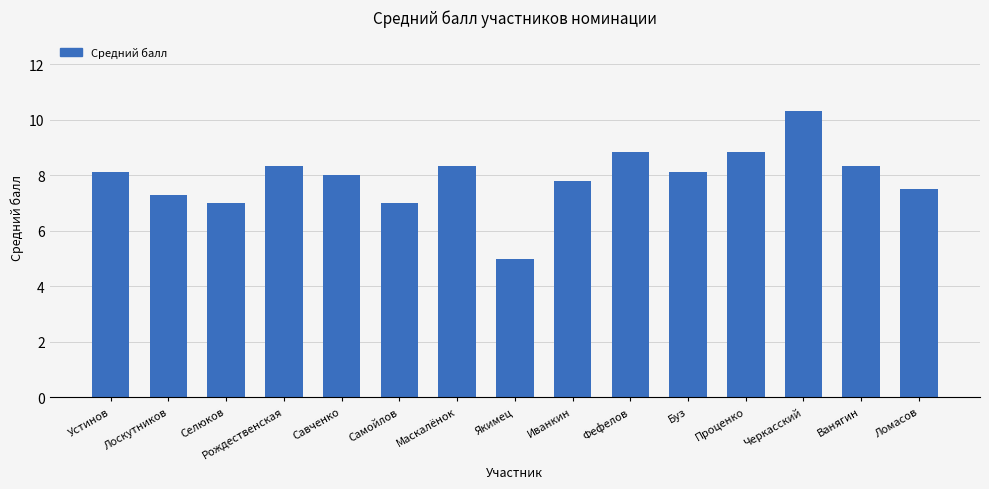

Where does the data first go above 8?

Устинов